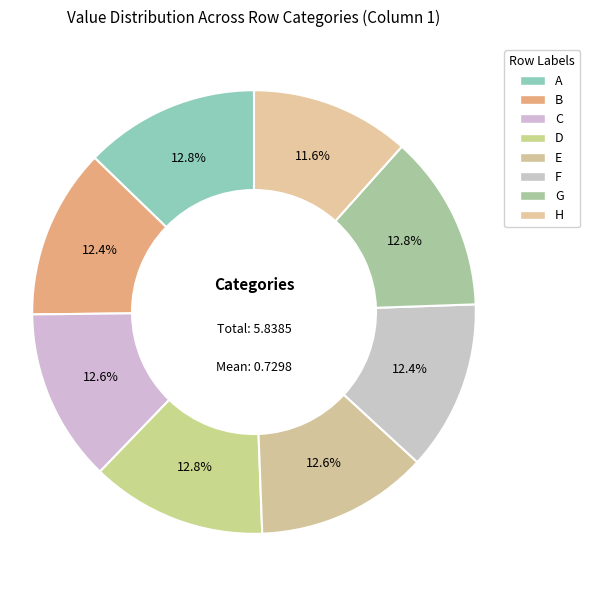

Is the sum of A and E greater than half?

No